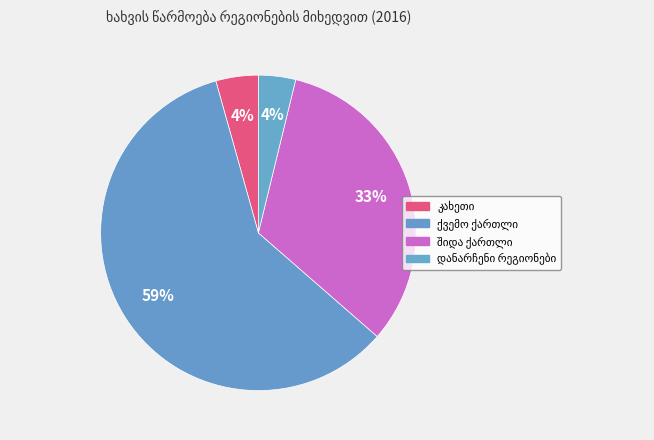

How many segments does this pie chart have?

4